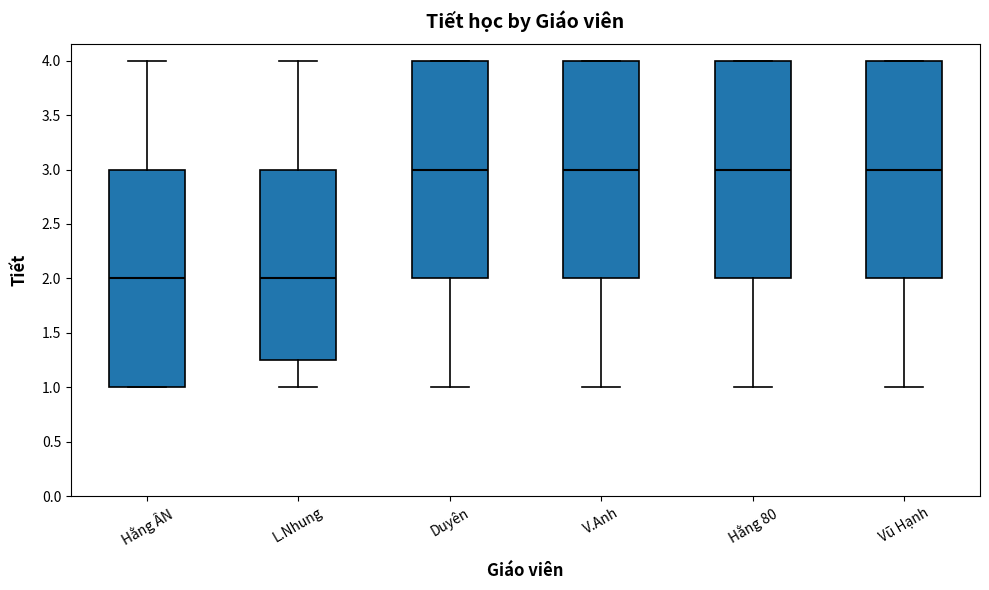

Reading left to right, transcribe this box plot: for each box, give where its median line is, the range the box spans, and where its two whiskers end, as read against the y-axis. The values are not printed on the chart, so give them approximately, as read against the axis.

Hằng ÂN: median 2.00, box 1.00 to 3.00, whiskers 1.00 to 4.00
L.Nhung: median 2.00, box 1.25 to 3.00, whiskers 1.00 to 4.00
Duyên: median 3.00, box 2.00 to 4.00, whiskers 1.00 to 4.00
V.Anh: median 3.00, box 2.00 to 4.00, whiskers 1.00 to 4.00
Hằng 80: median 3.00, box 2.00 to 4.00, whiskers 1.00 to 4.00
Vũ Hạnh: median 3.00, box 2.00 to 4.00, whiskers 1.00 to 4.00